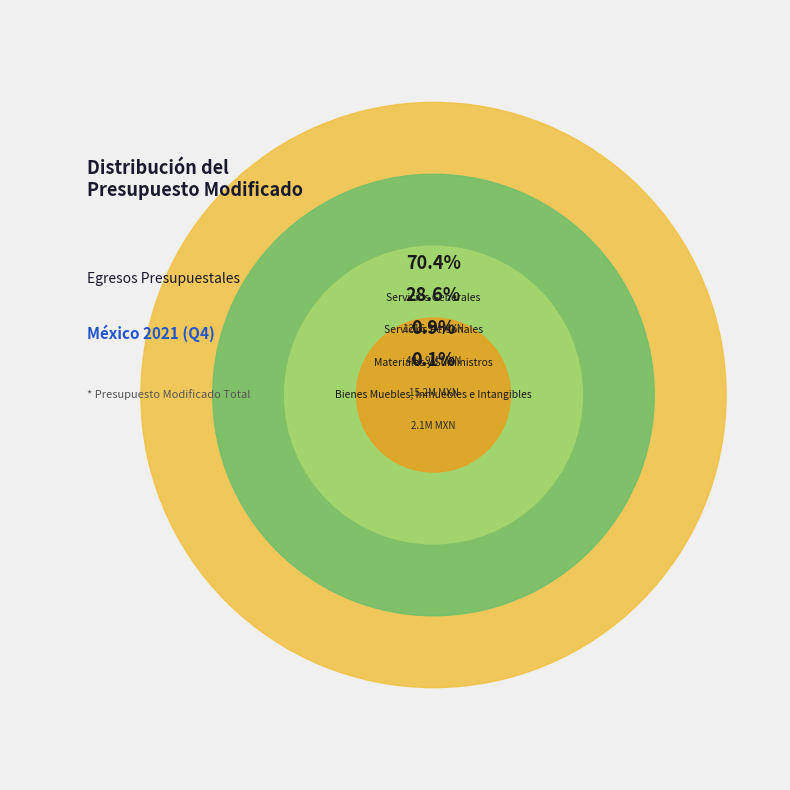

Which category has the smallest portion of the pie?

Bienes Muebles, Inmuebles e Intangibles